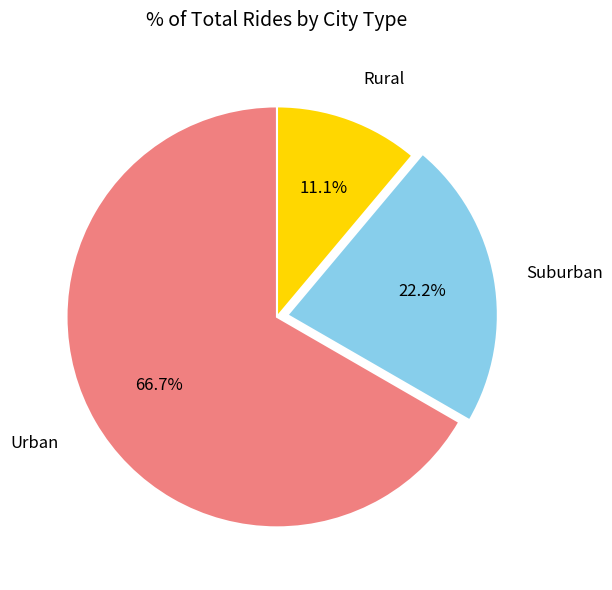

Between Urban and Suburban, which is larger?

Urban